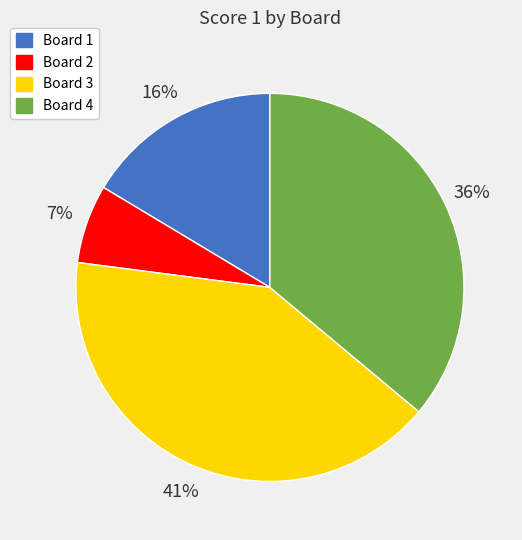

Is there any slice that represents more than half of the pie?

No